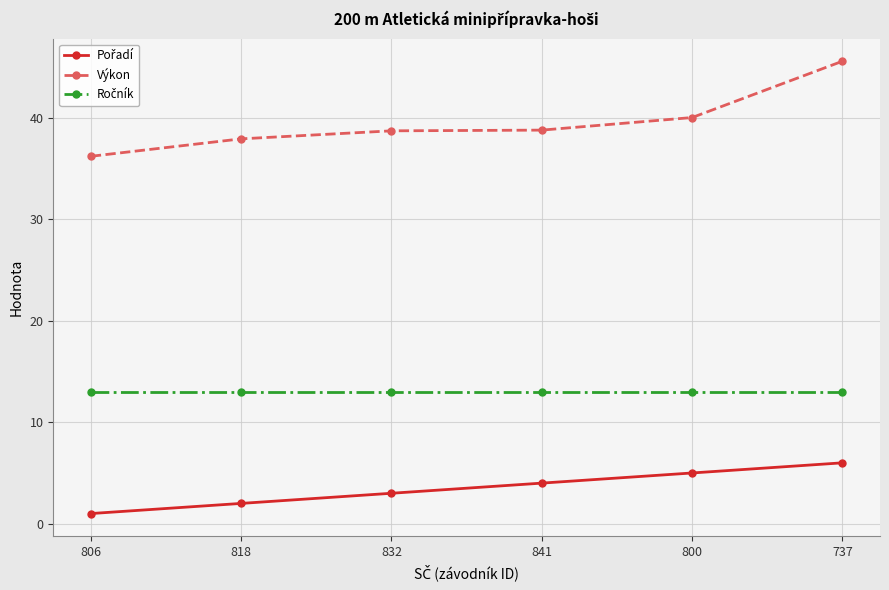

What position from the left is 737?

6